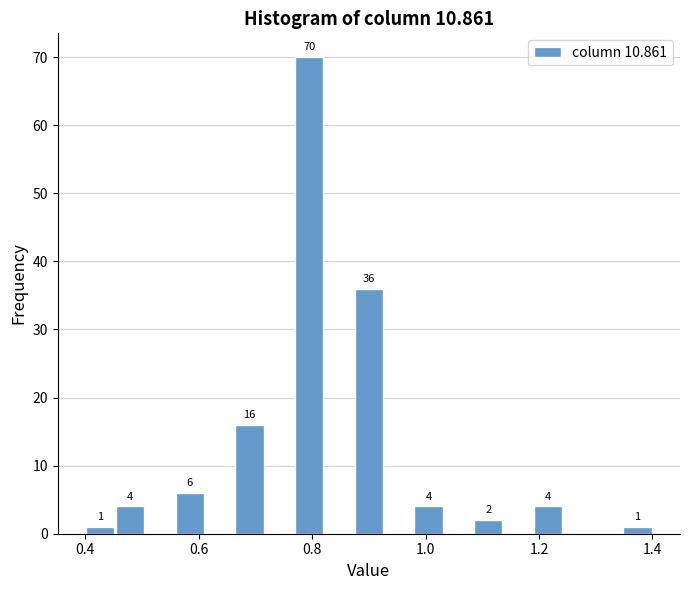

Read against the x-axis, roughly where is the centre of the tallest bar?

0.80